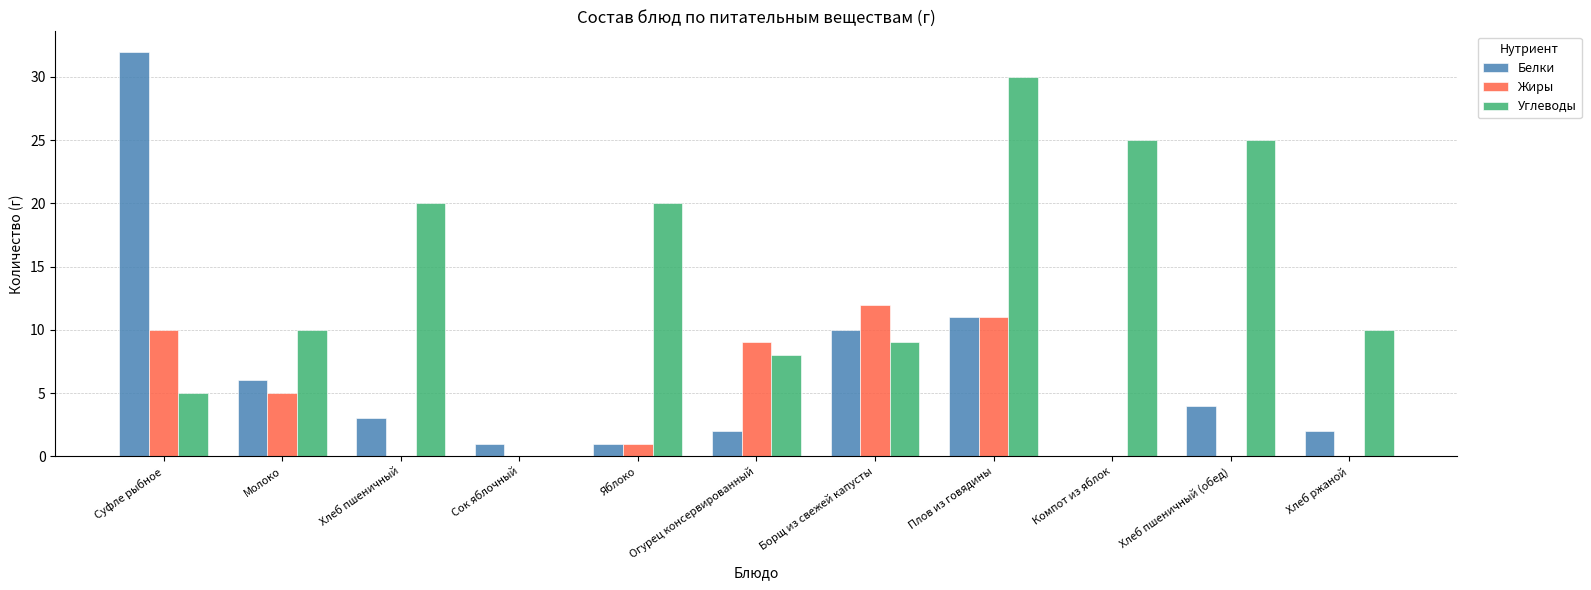

Which series changed the most between Хлеб пшеничный and Плов из говядины?

Жиры